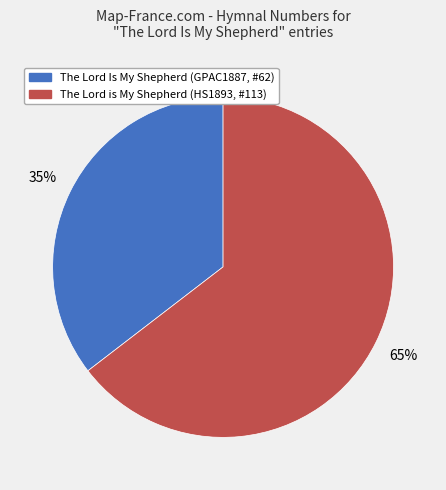

Which category accounts for the majority?

The Lord is My Shepherd